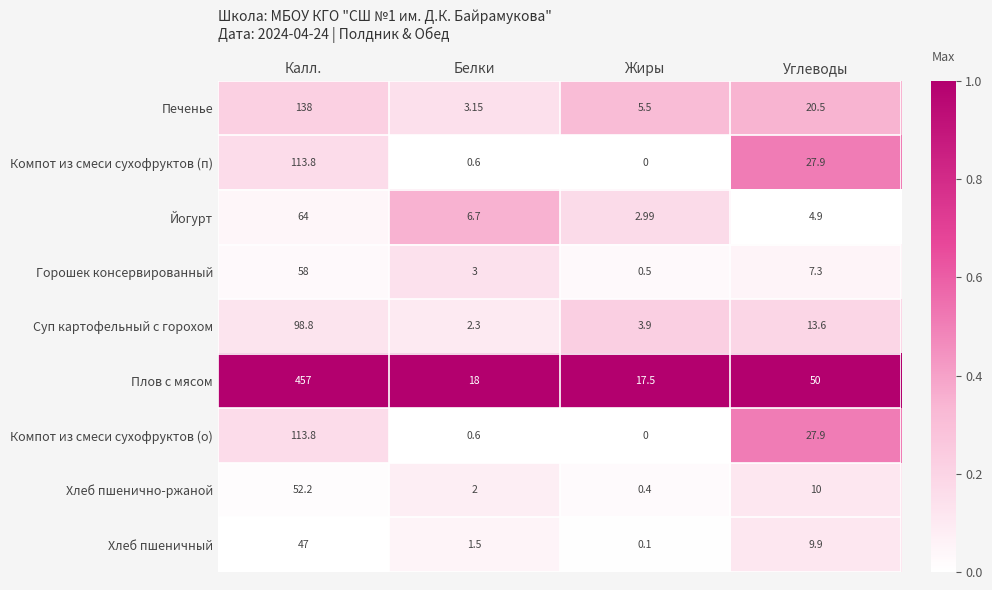

Where does the Компот из смеси сухофруктов (п) series first go above 27?

Калл.